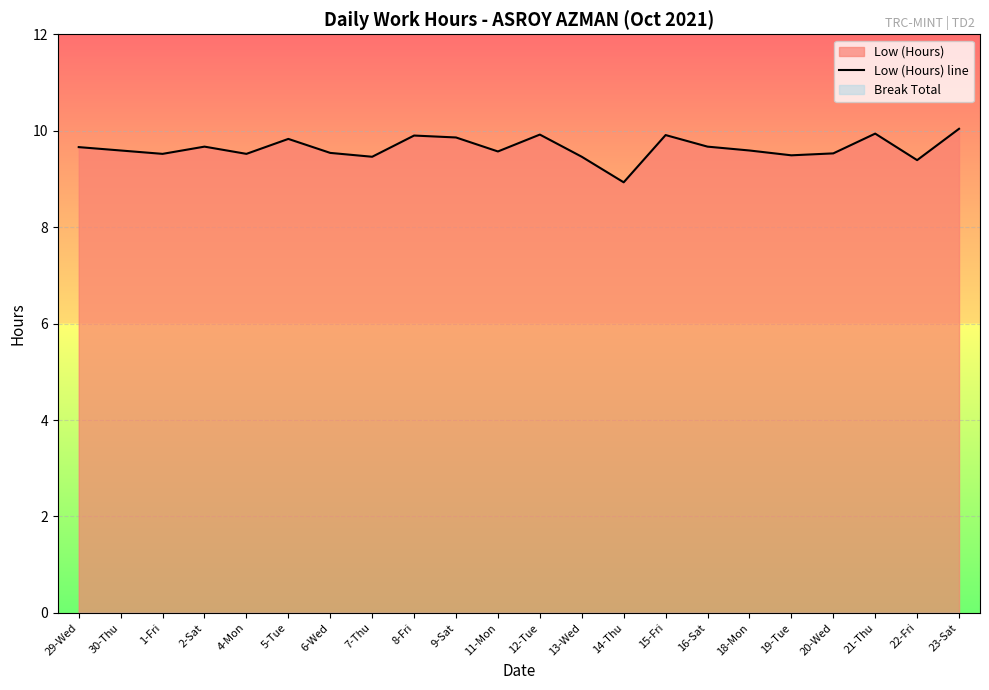

At which category does the chart reach its minimum across all series?

14-Thu